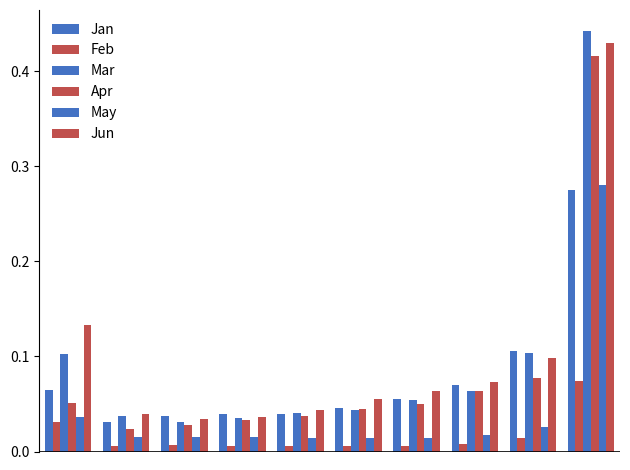

Are the bars grouped side by side (vs. stacked)?

Yes